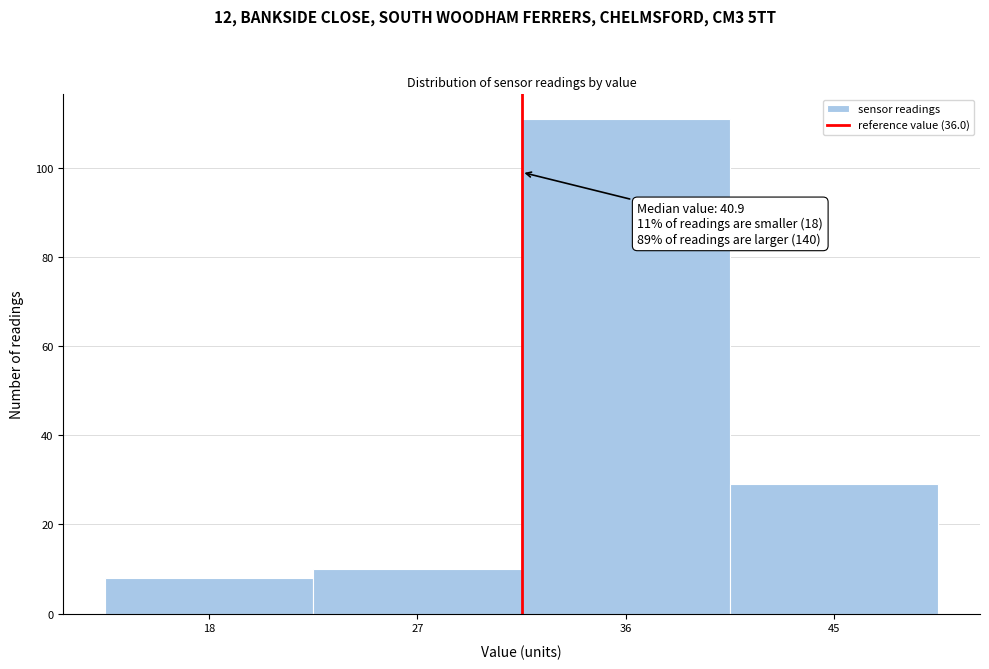

Reading left to right, list all the values displayed in this chart.

18=8	27=10	36=111	45=29